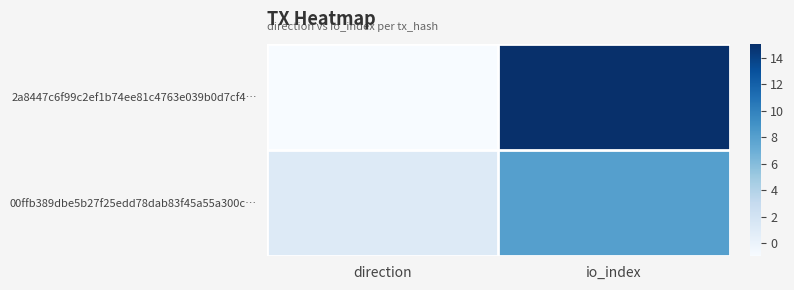

How many distinct data groups are displayed?

2